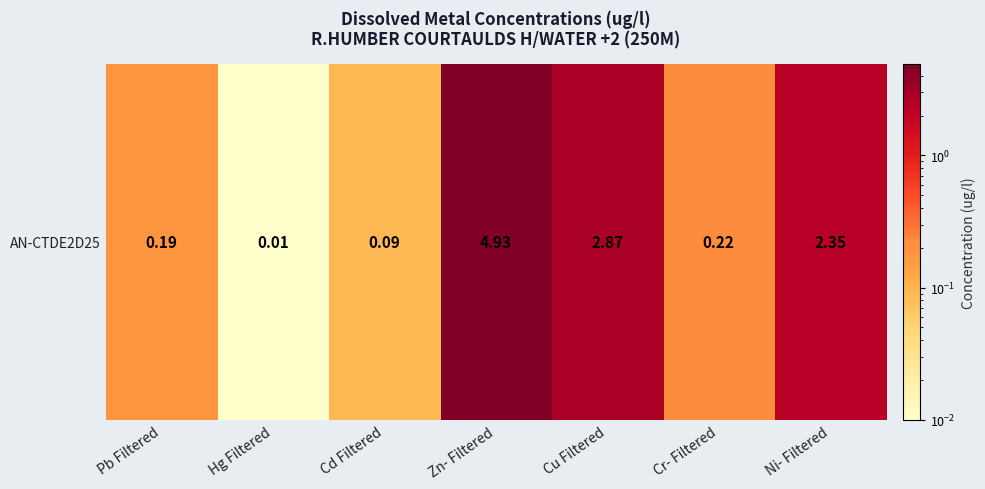

Is it true that the value at Cu Filtered is 2.9?

True